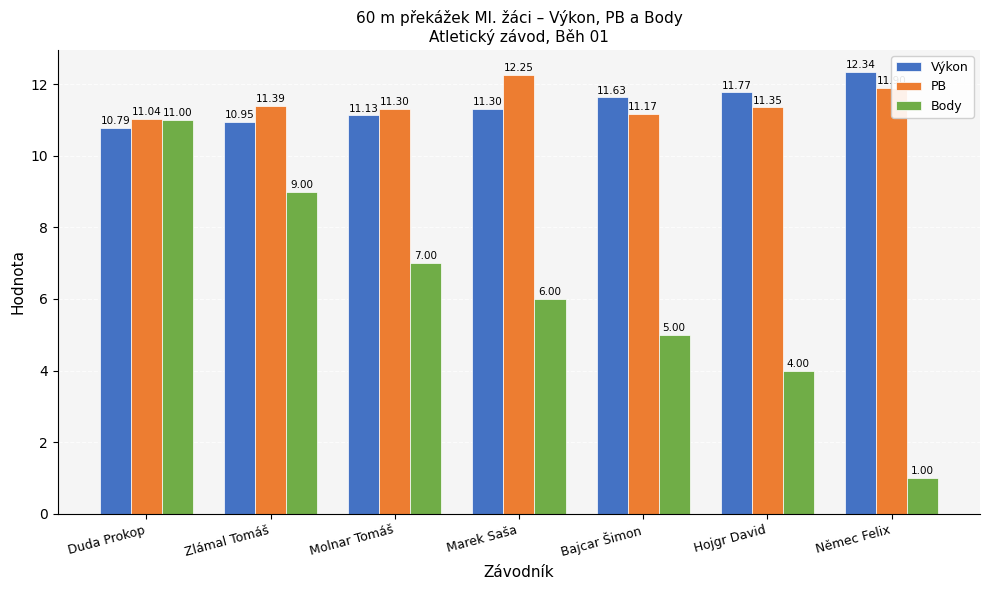

At which category is the sum across all series the highest?

Duda Prokop